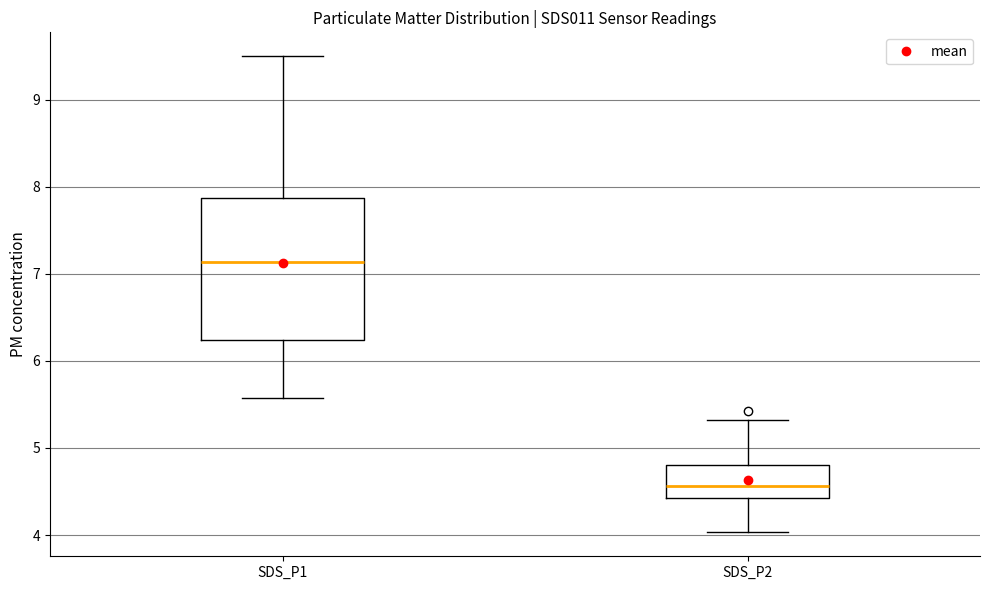

Comparing the boxes themselves (not the whiskers), which one is the tallest?

SDS_P1